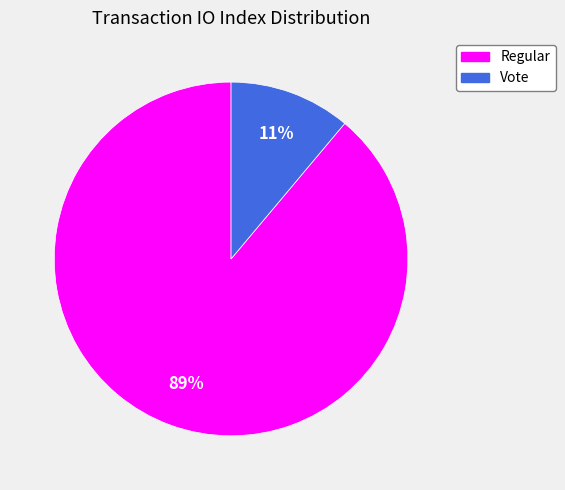

Count the number of slices in the pie.

2